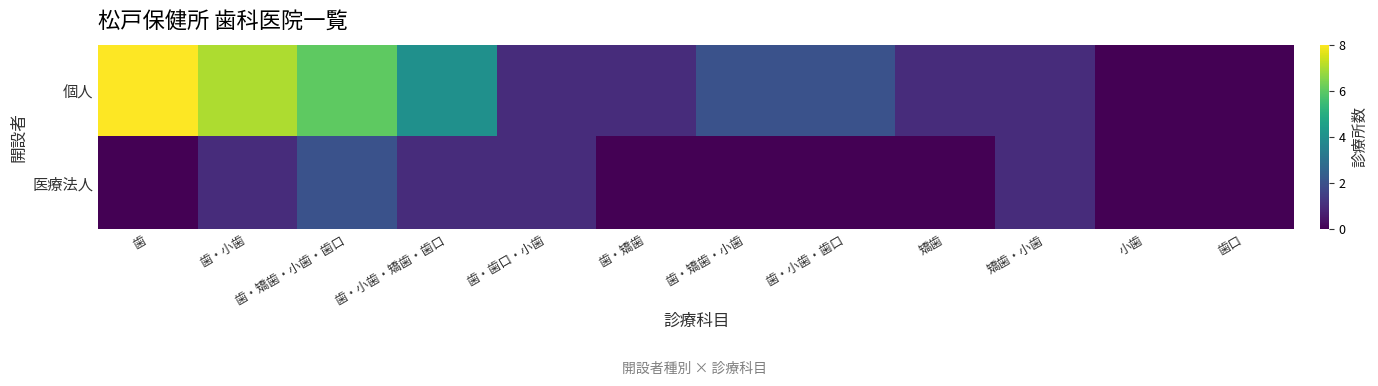

At which category is the sum across all series the highest?

歯